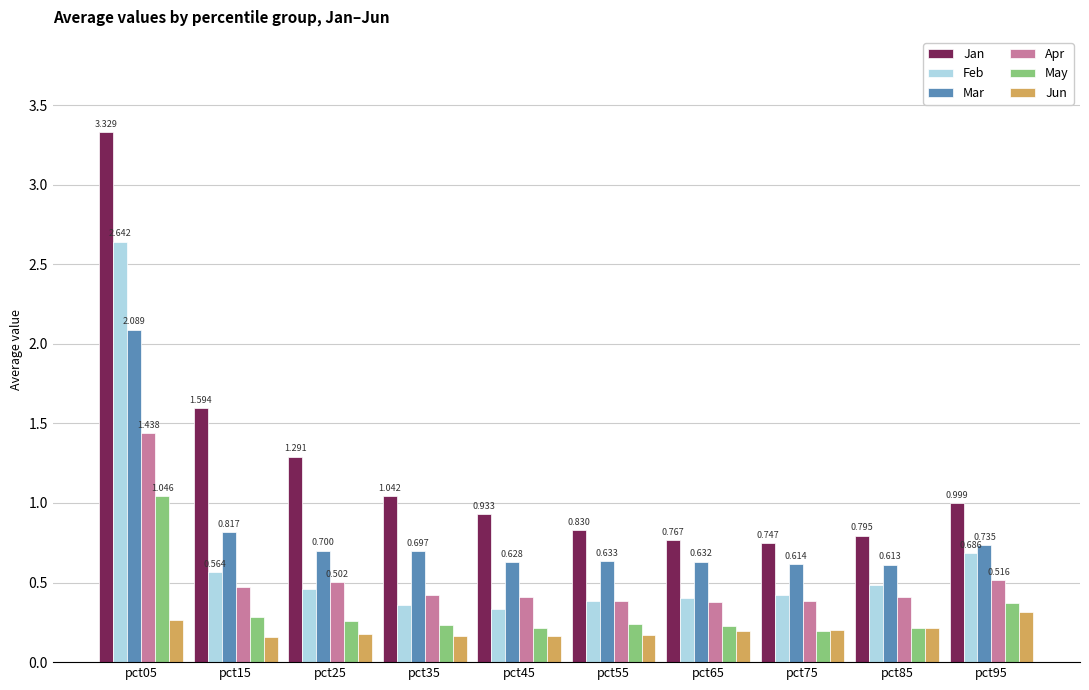

Which series has the largest range (max minus min)?

Jan